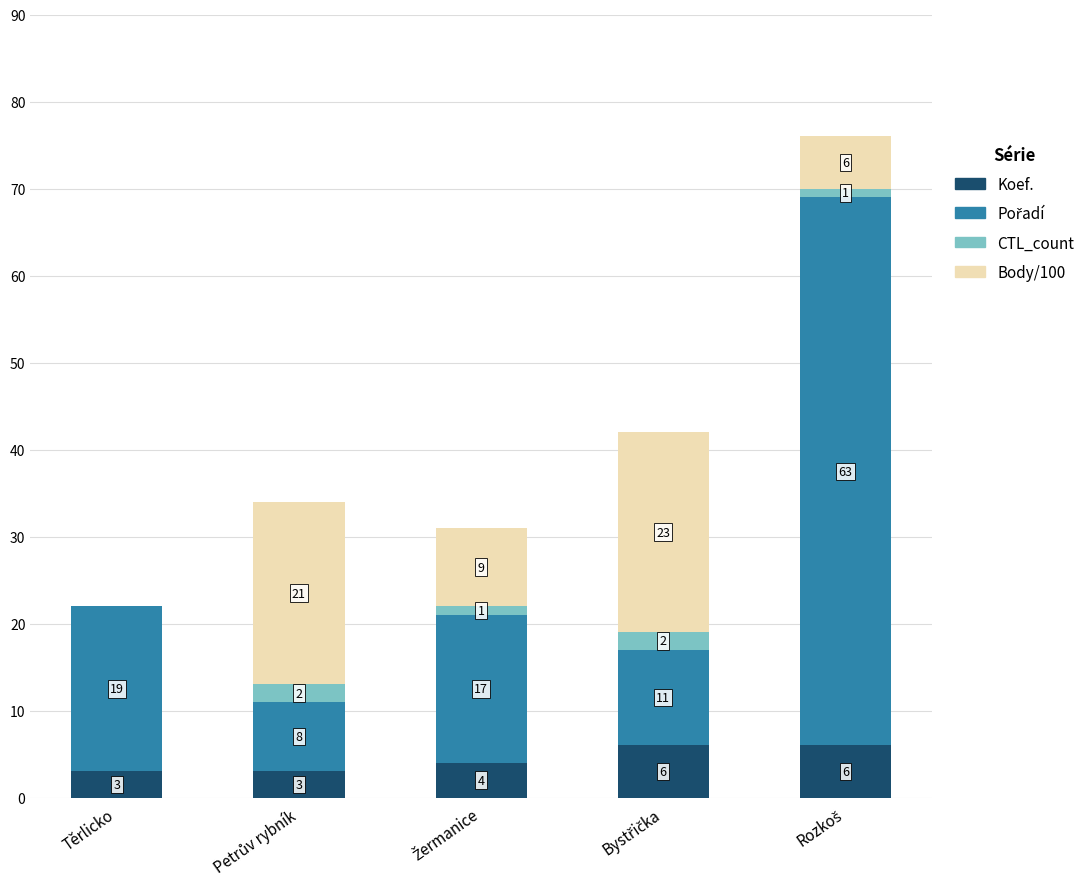

How many Koef. values are between 3 and 6?

5